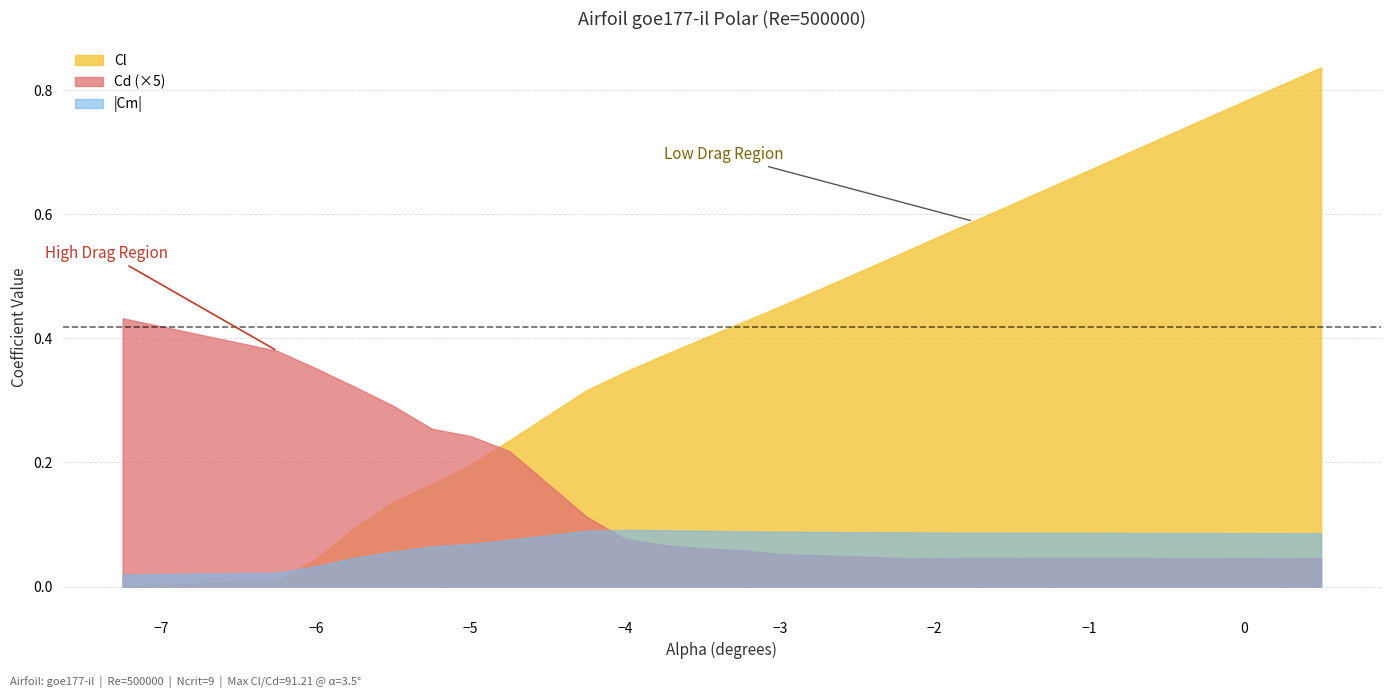

What is the difference between the Cl values at 16 and 14?

0.1